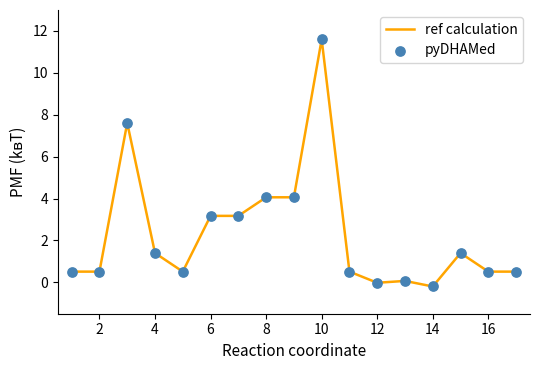

What is the greatest value displayed?

11.6